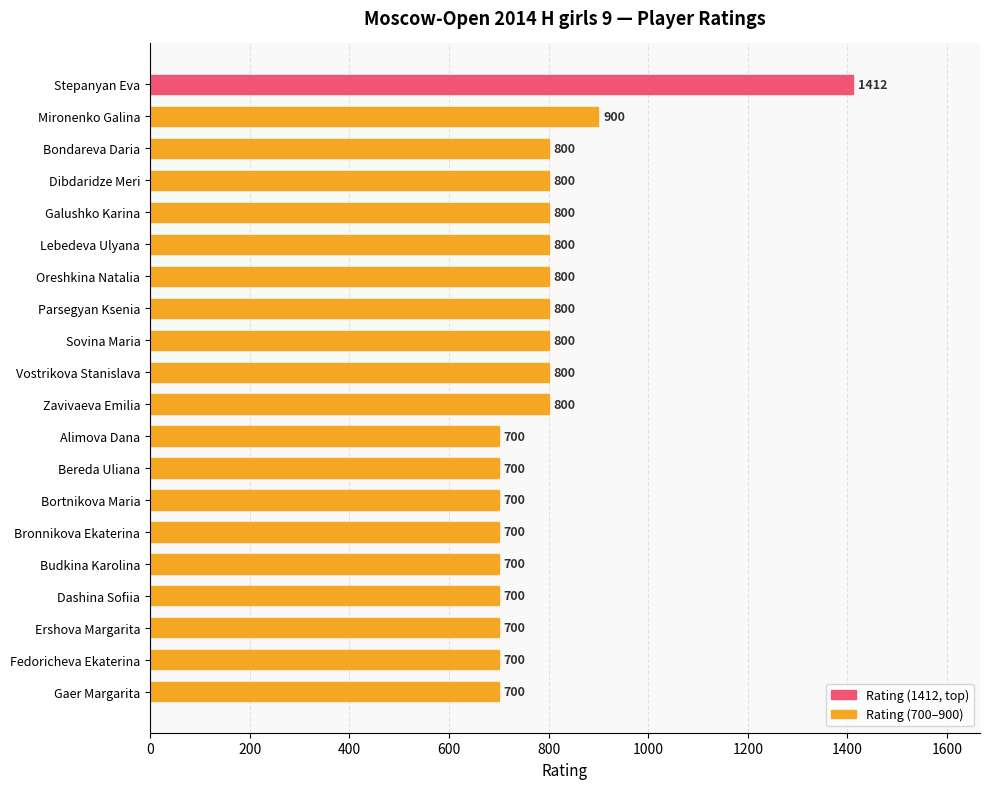

The value at Lebedeva Ulyana is 558. True or false?

False